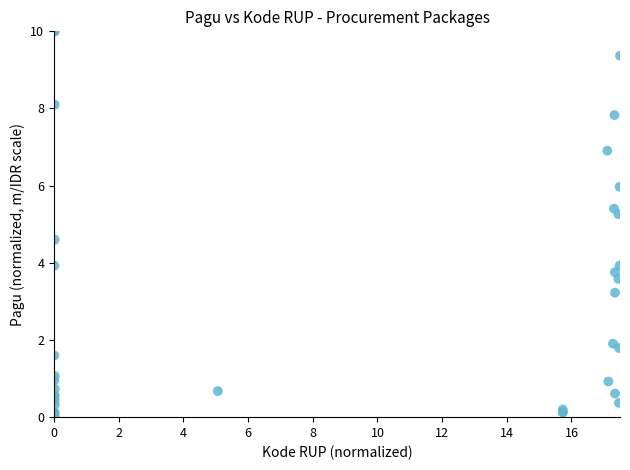

What Y value in the scatter plot is closest to 5?

5.3